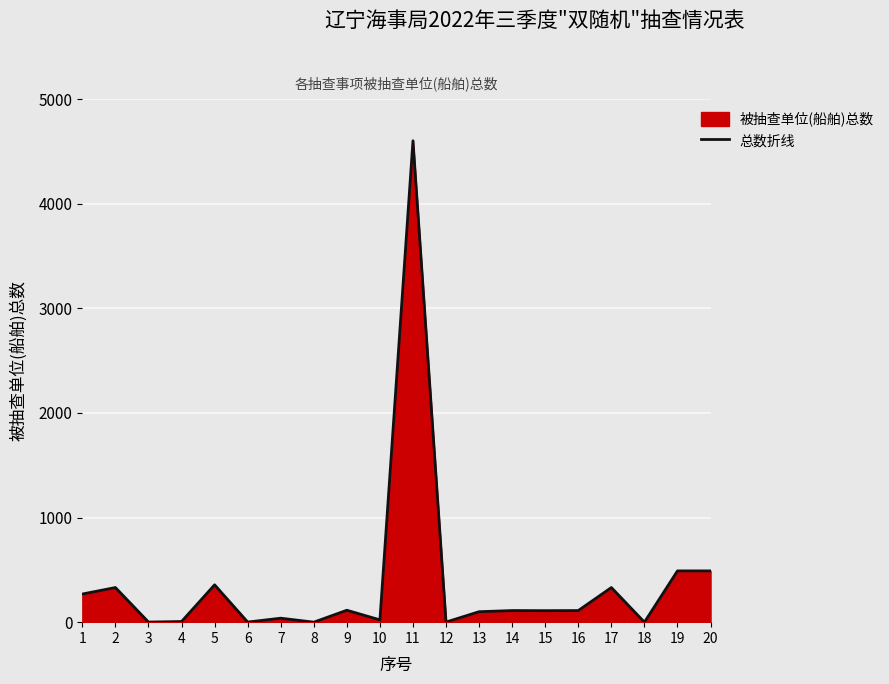

How many distinct data groups are displayed?

1